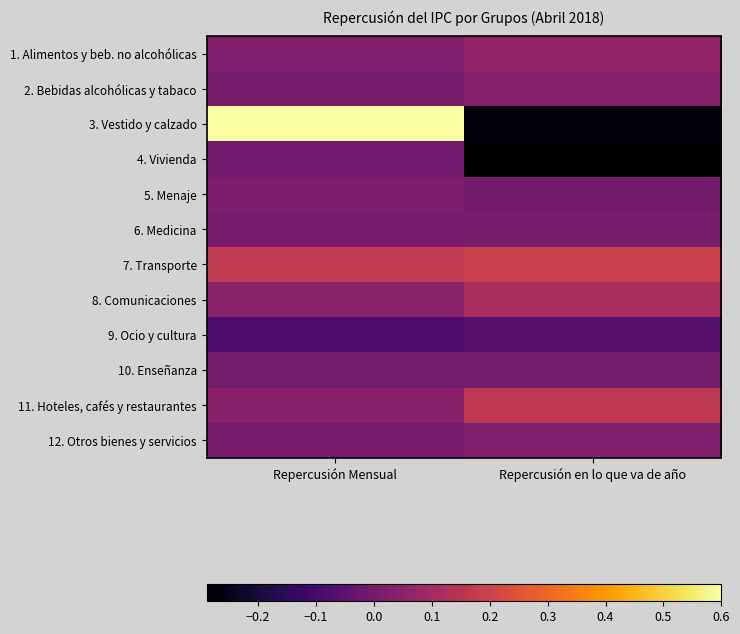

Which has a higher value, Repercusión Mensual or Repercusión en lo que va de año?

Repercusión en lo que va de año